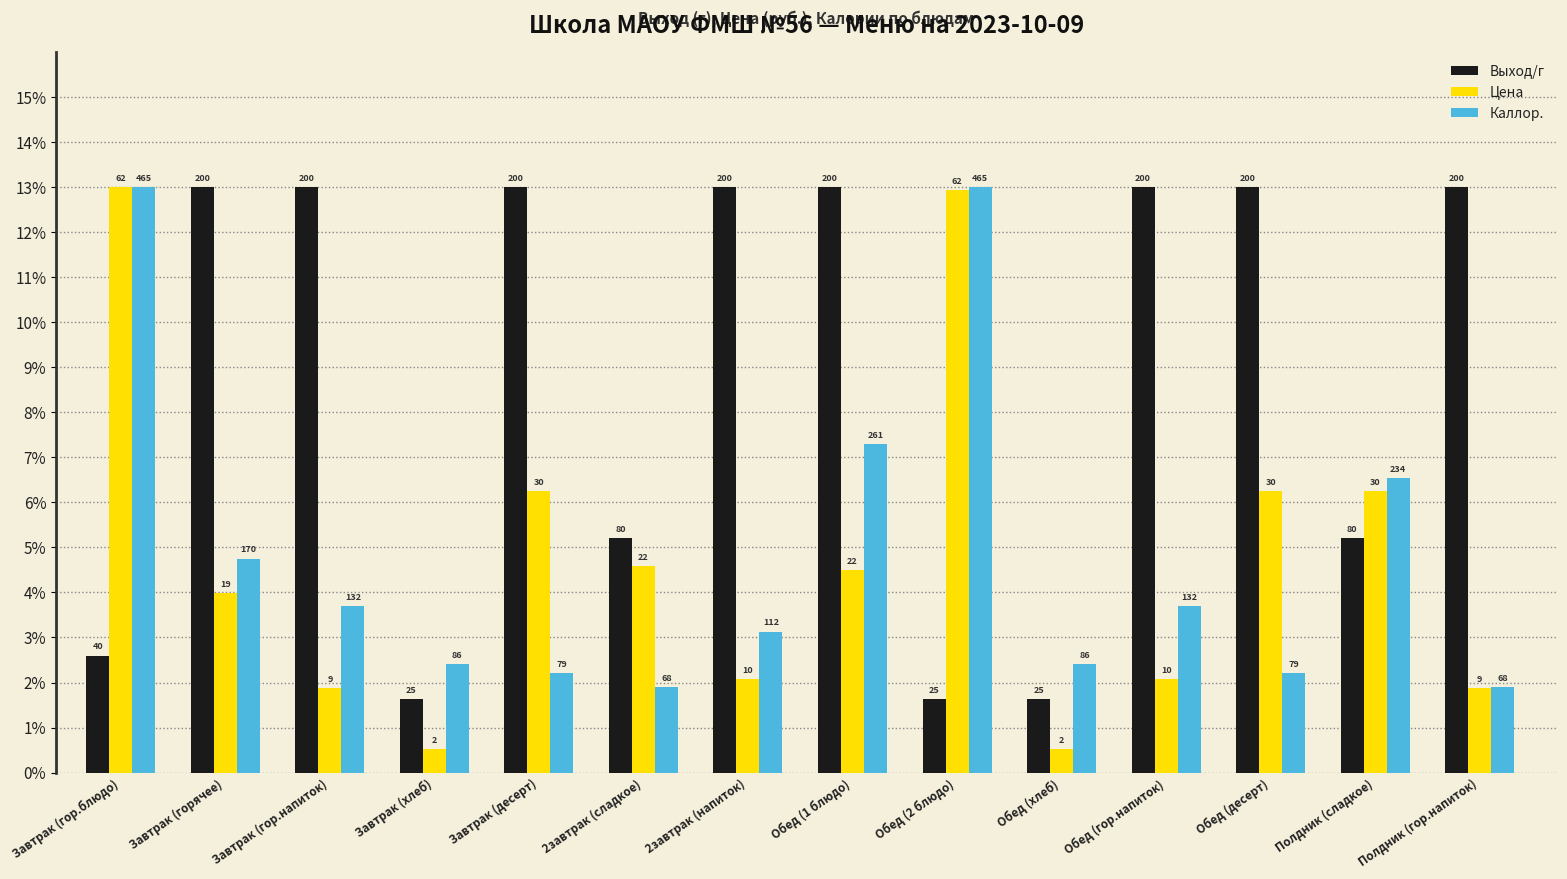

What is the lowest value of the Каллор. series?

1.9